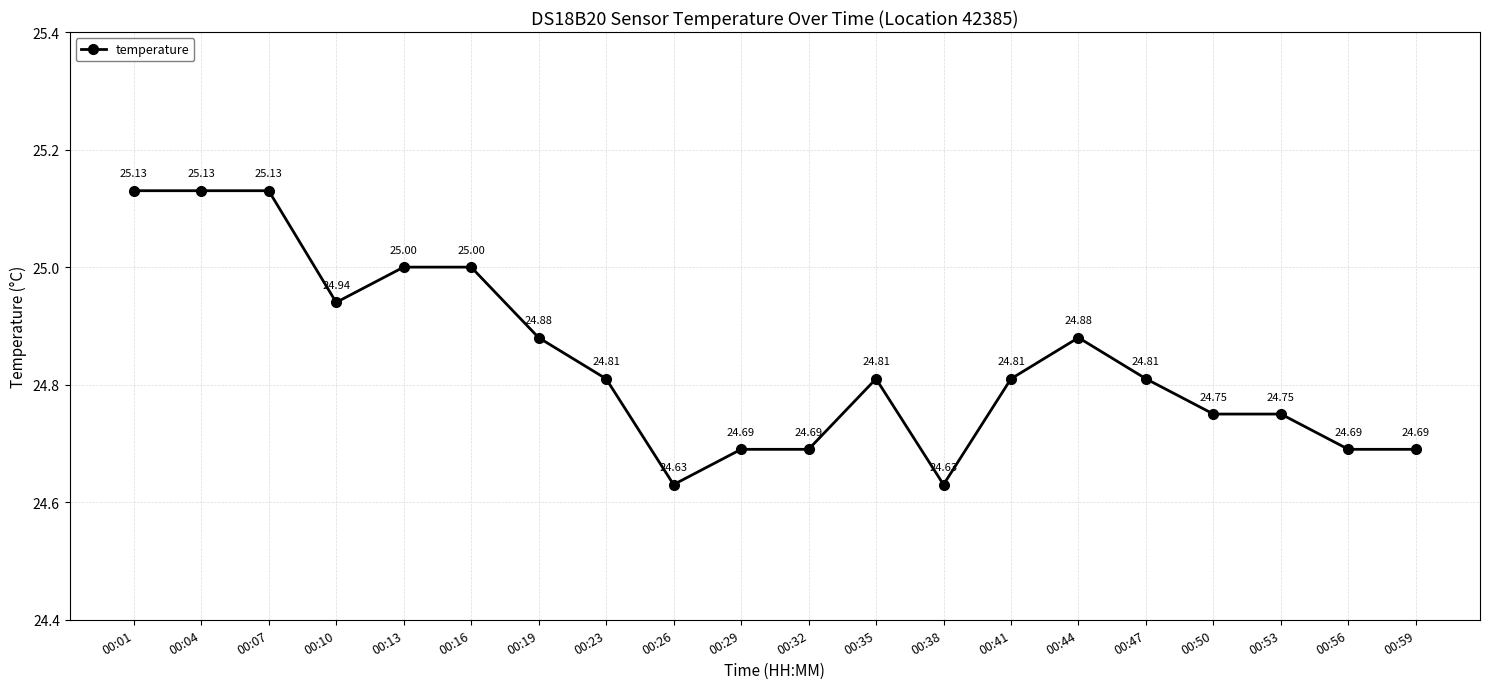

The value at 00:59 is 24.7. True or false?

True